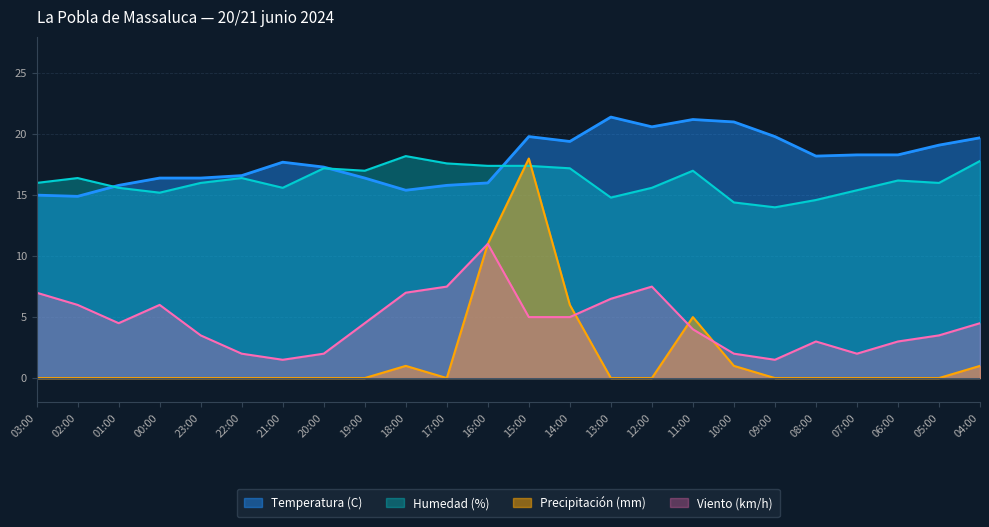

At which label does Humedad (%) reach its peak?

18:00